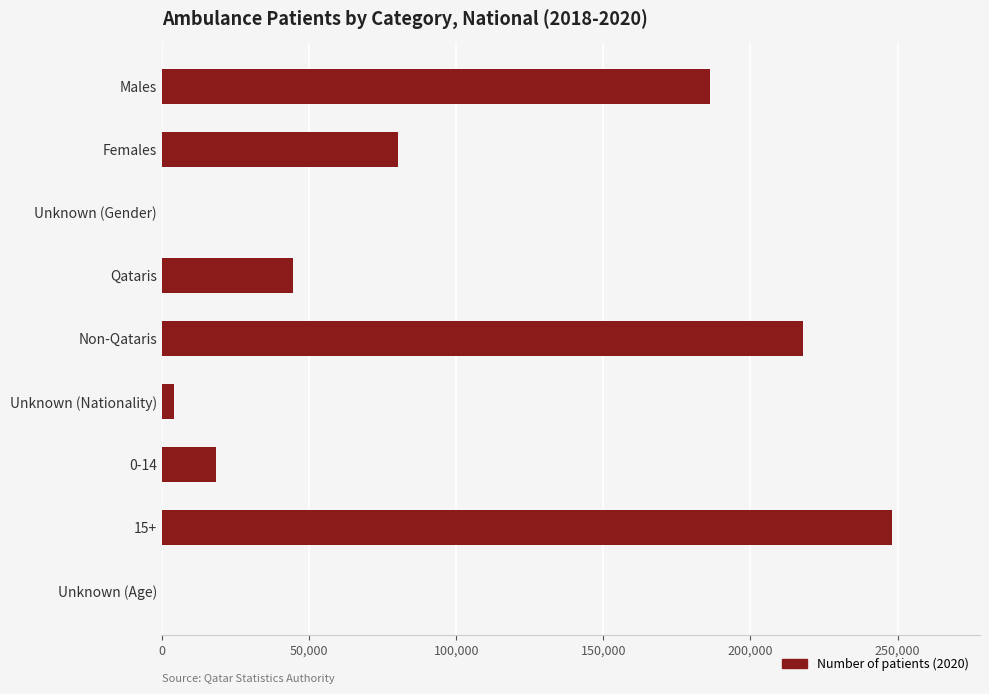

Does the chart contain stacked bars?

No